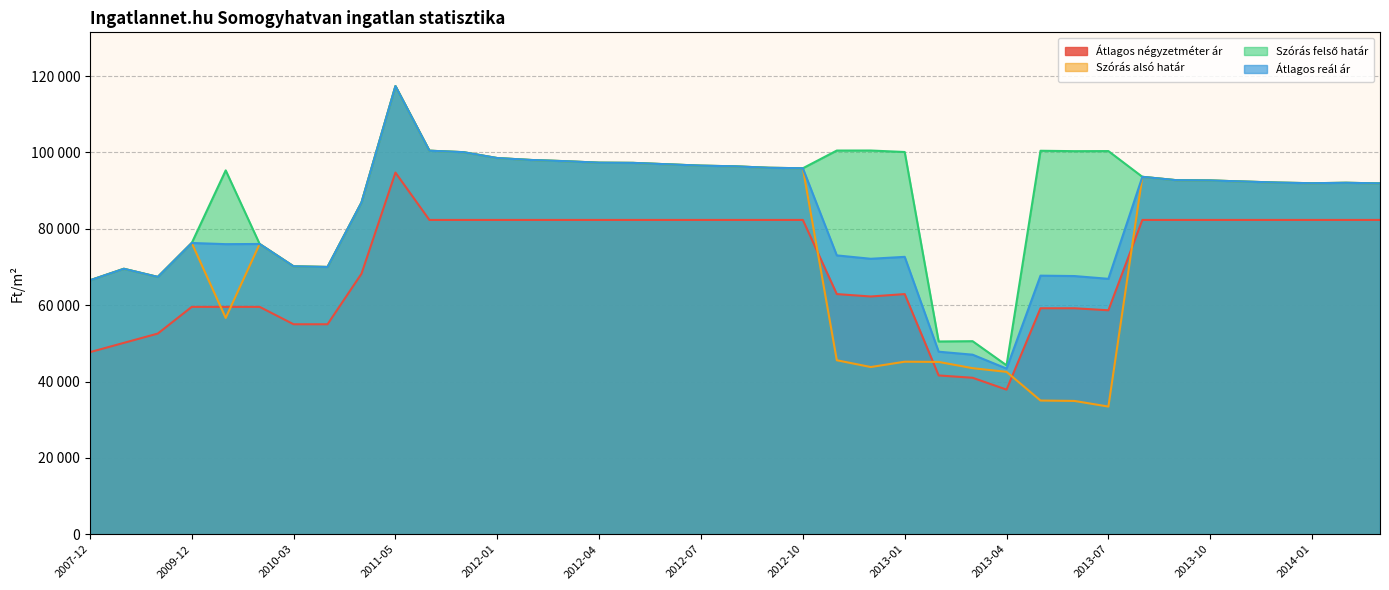

Which series changed the most between 2009-12 and 2013-05?

Szórás alsó határ